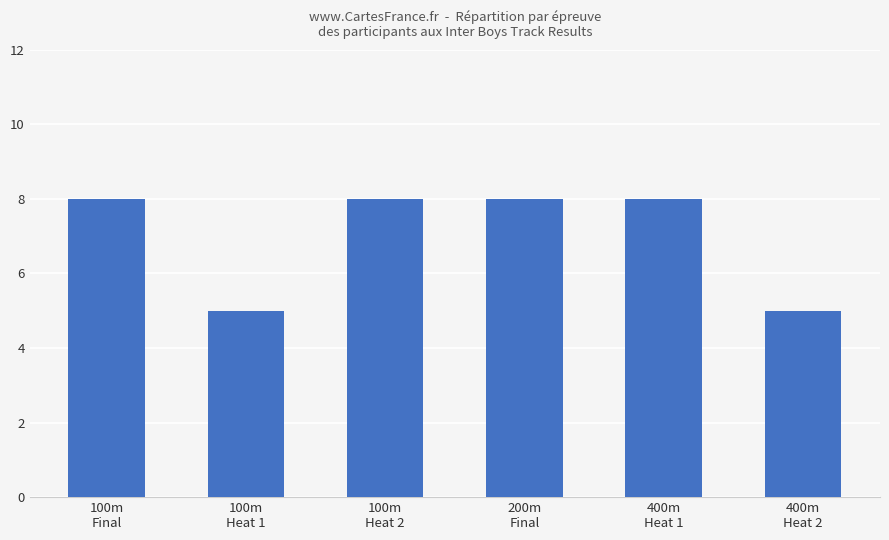

What is the difference between the second highest and minimum values?

3